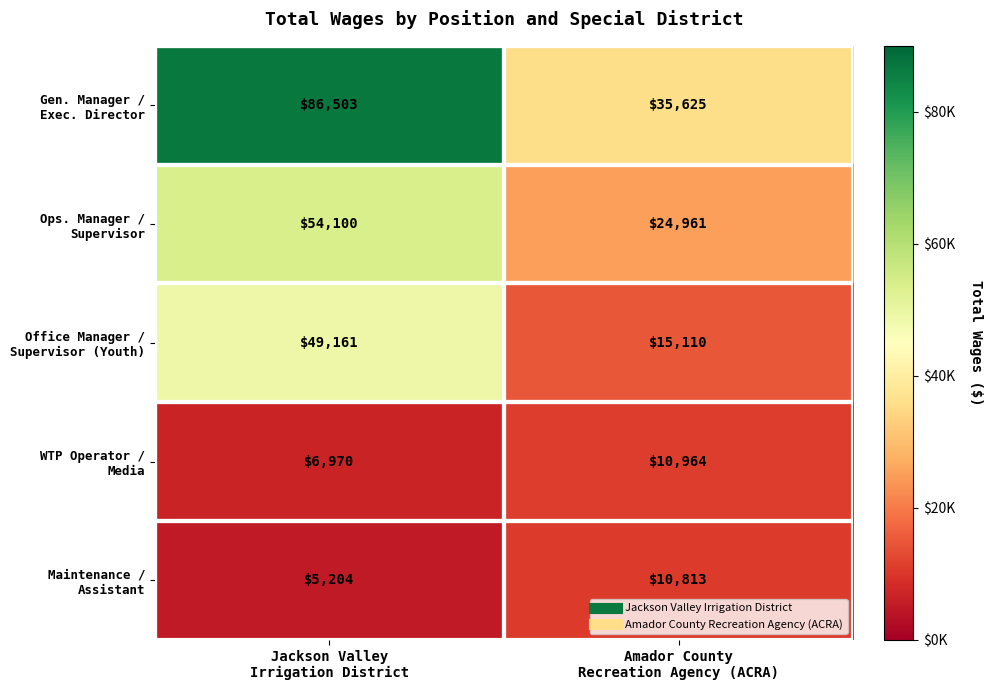

How many distinct data groups are displayed?

5